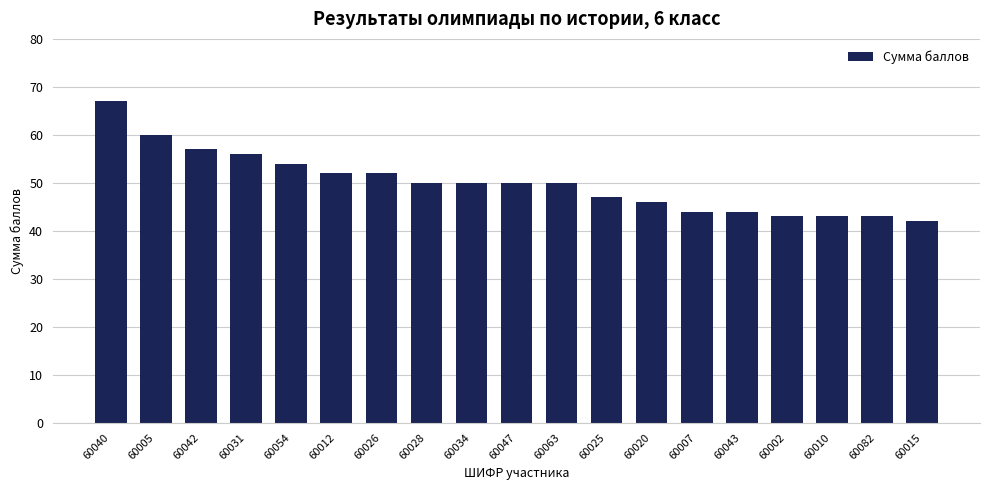

What is the sum of all values?

950